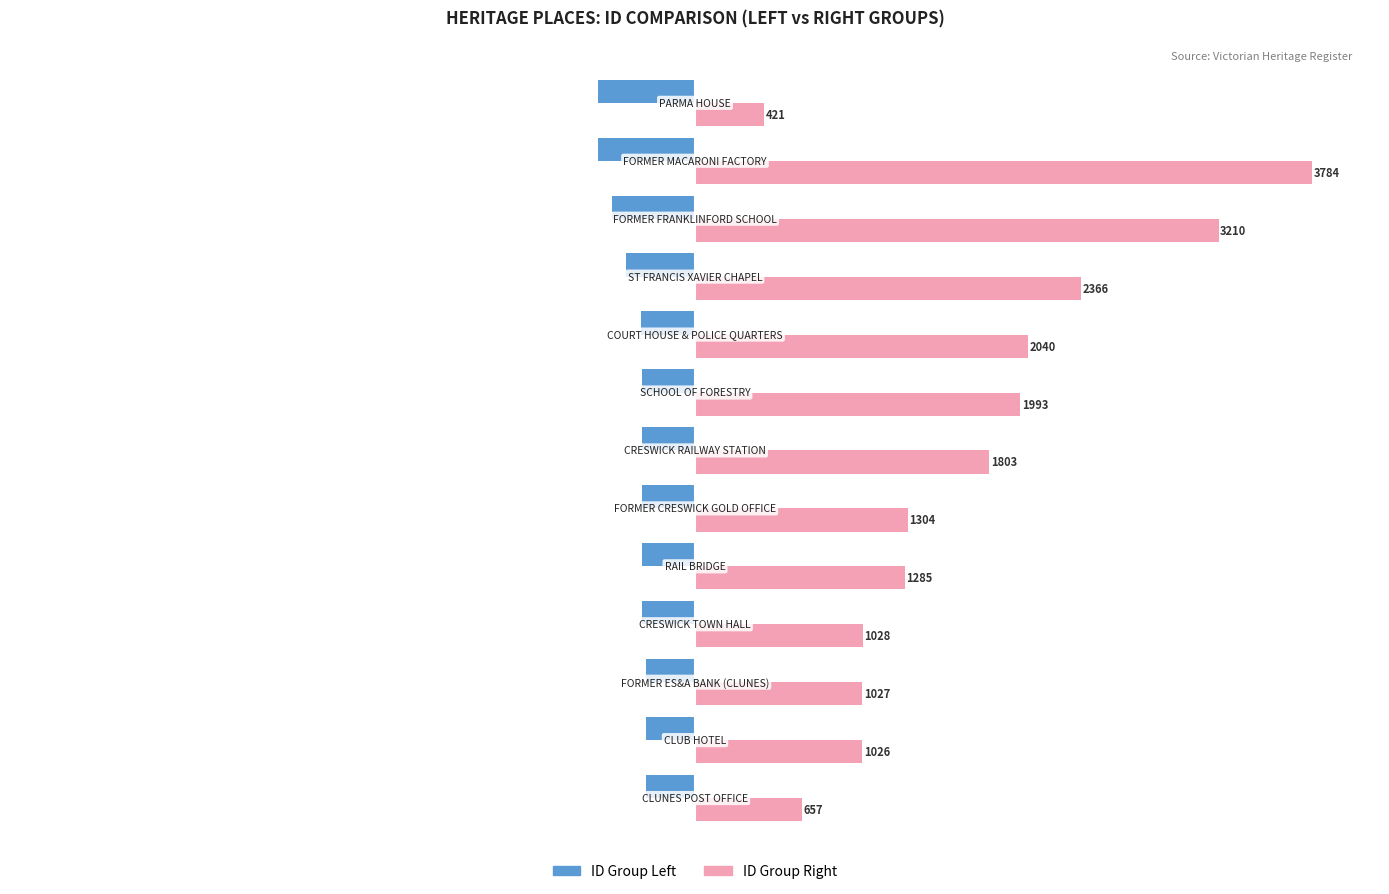

List the series in order of their overall mean, highest first.

ID Group Right, ID Group Left